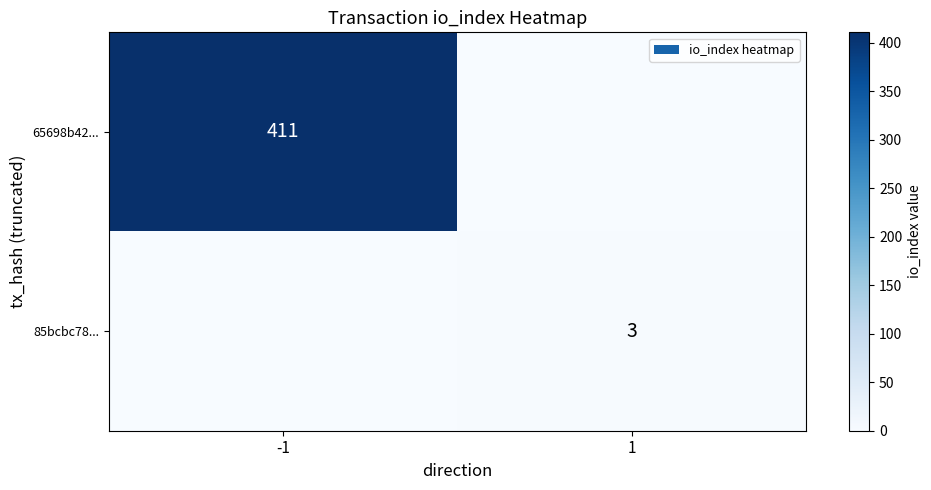

True or false: 65698b42... has a value of 411 at -1.

True